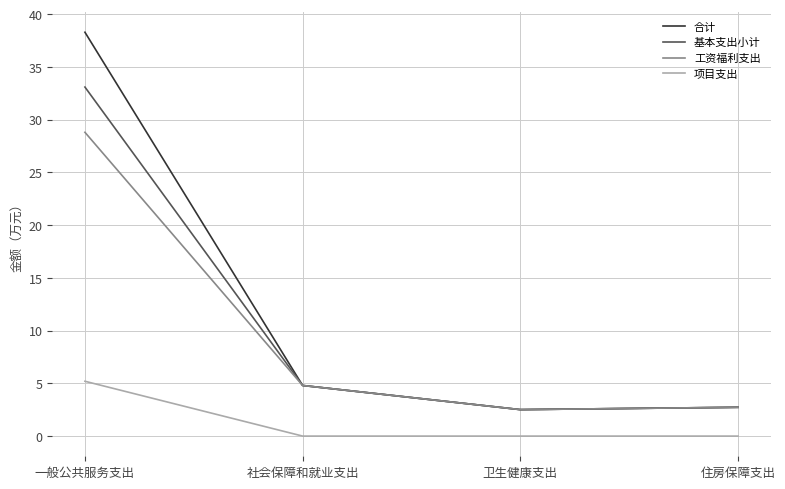

True or false: 项目支出 and 基本支出小计 cross at least once.

False